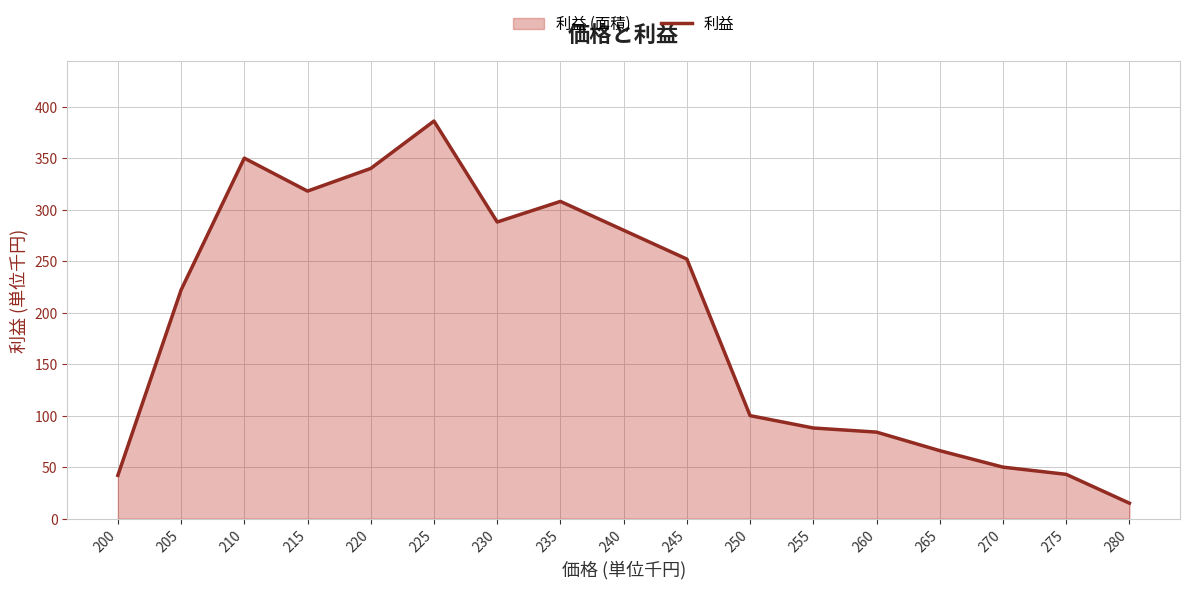

The value at 265 is 66. True or false?

True